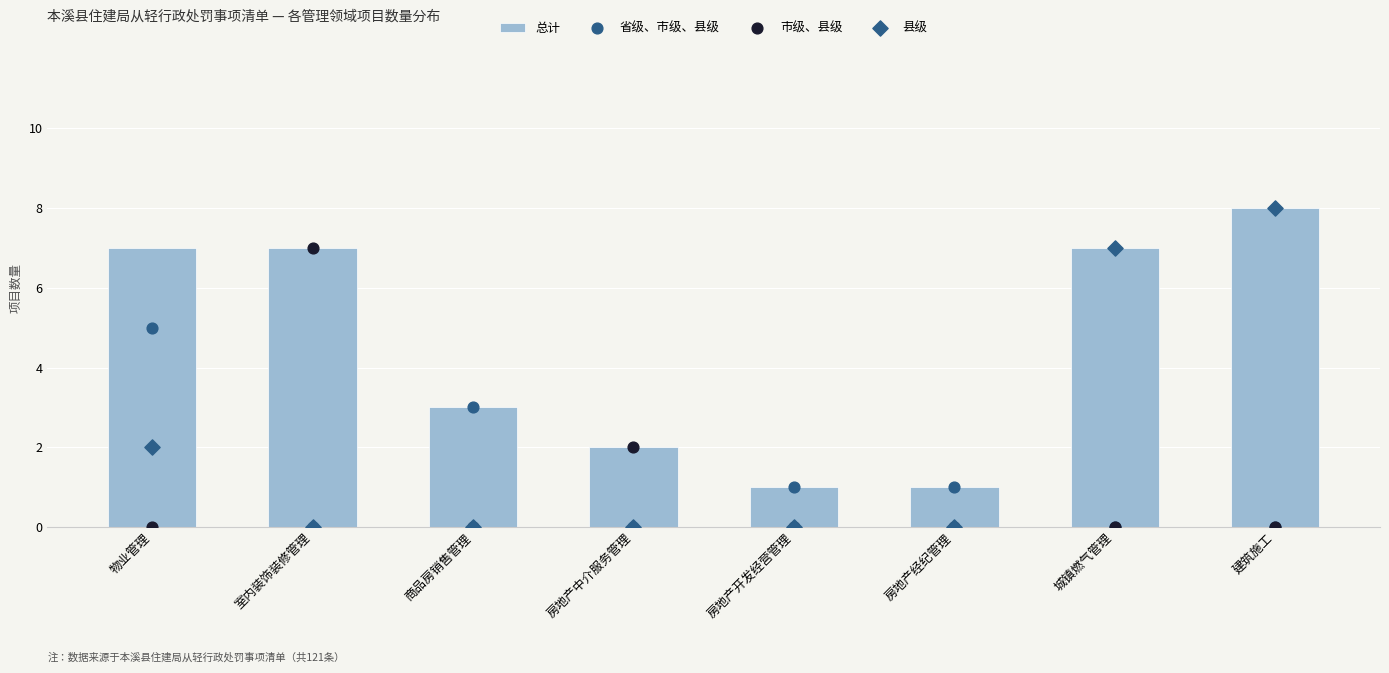

Which series has the largest total across all categories?

总计